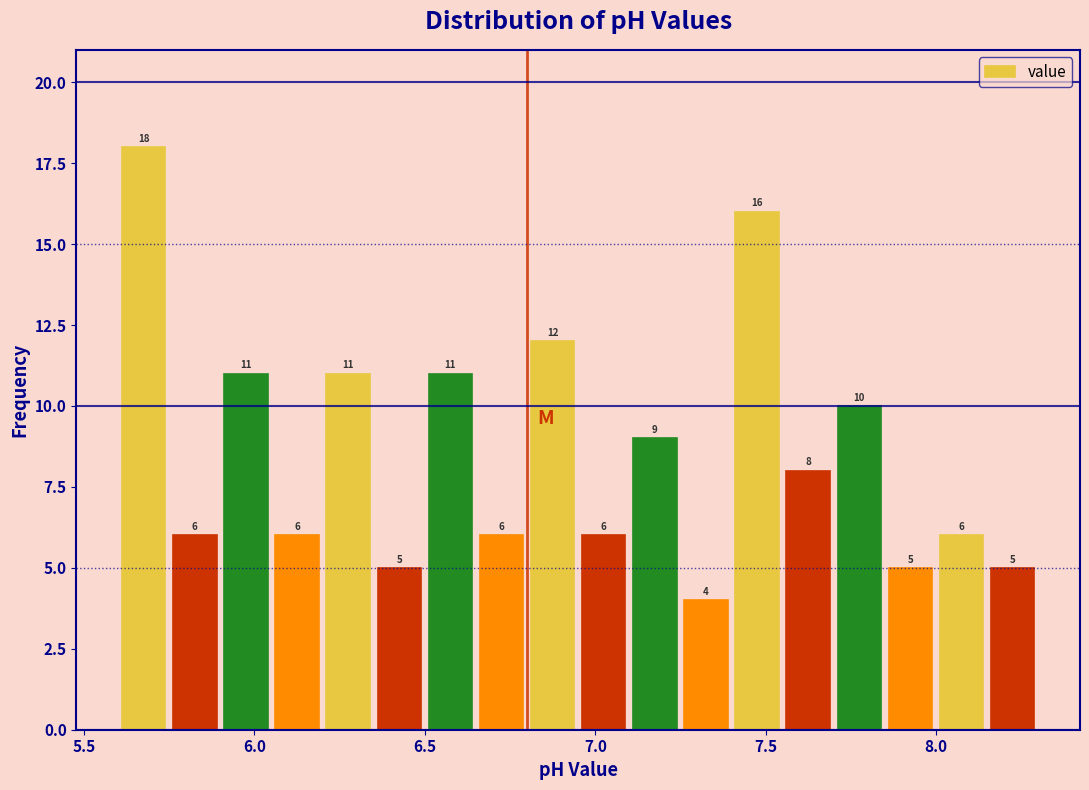

Around what value on the x-axis is the tallest bar? Give the approximate position of its centre, as read against the axis.

5.70